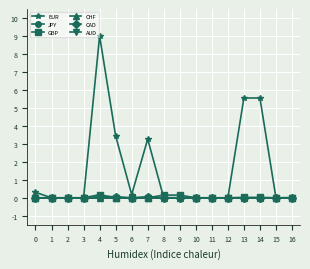

Which has a higher value, 8 or 1?

8